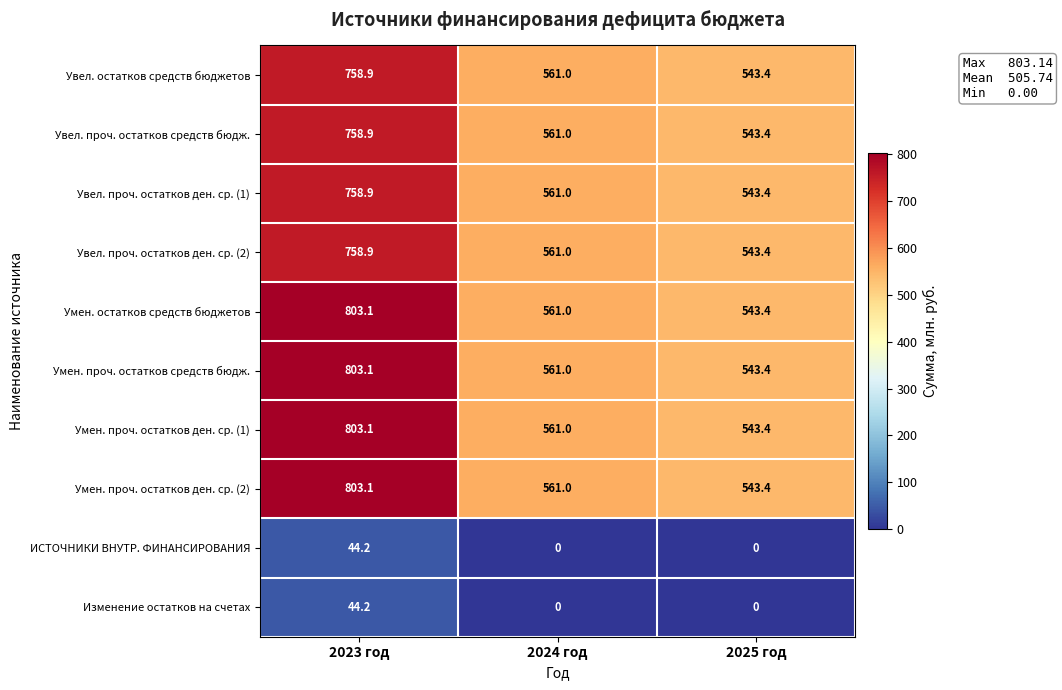

True or false: Изменение остатков на счетах has a value of 61.6 at 2023 год.

False